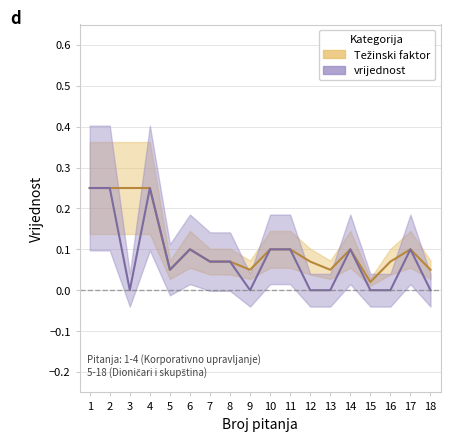

List the series in order of their overall mean, lowest first.

vrijednost, Težinski faktor